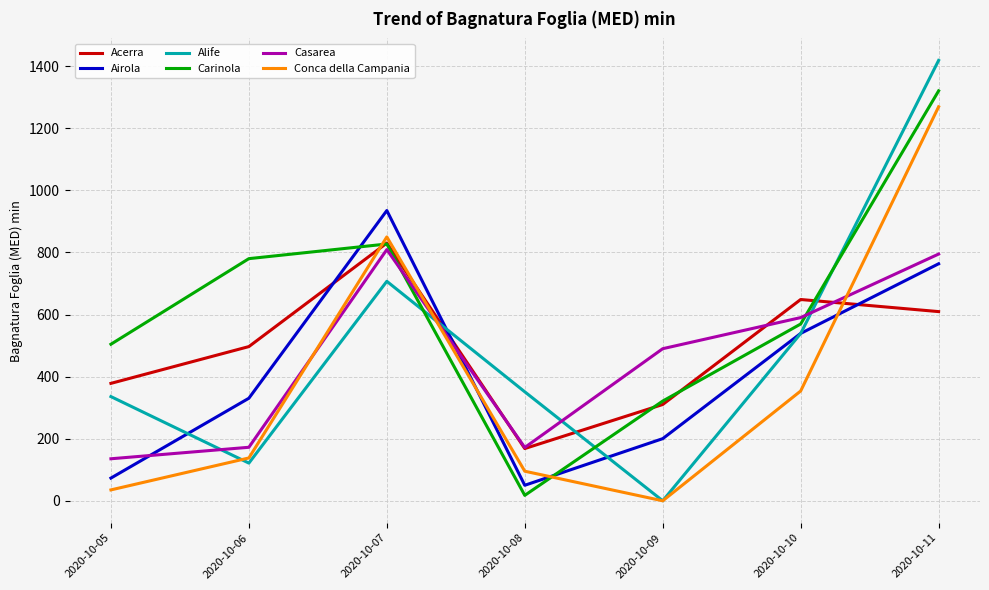

What is the maximum value for Alife?

1418.7